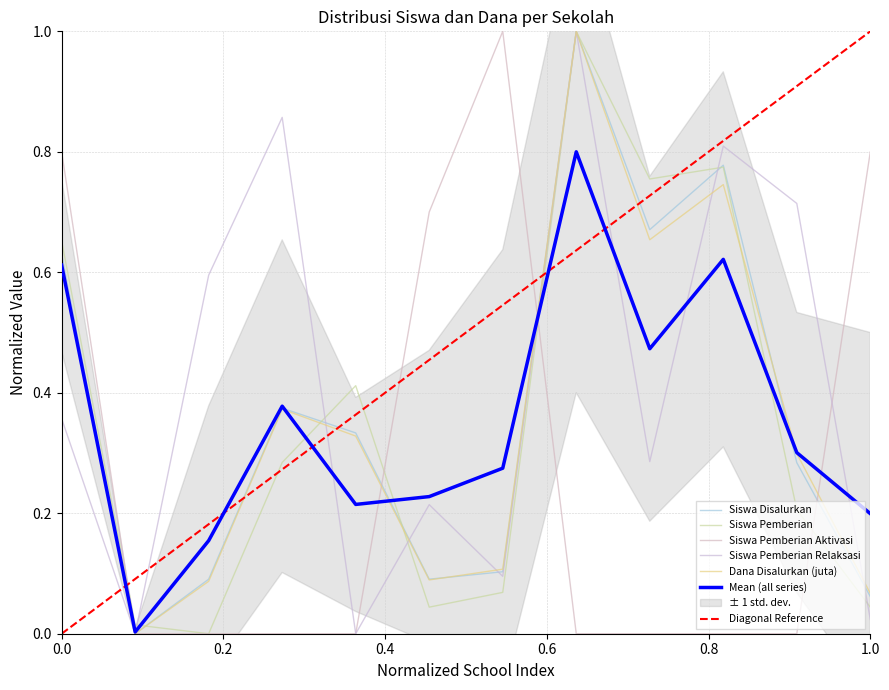

What is the spread (max minus min) of values at SD NEGERI GEMBOR 1?

0.9